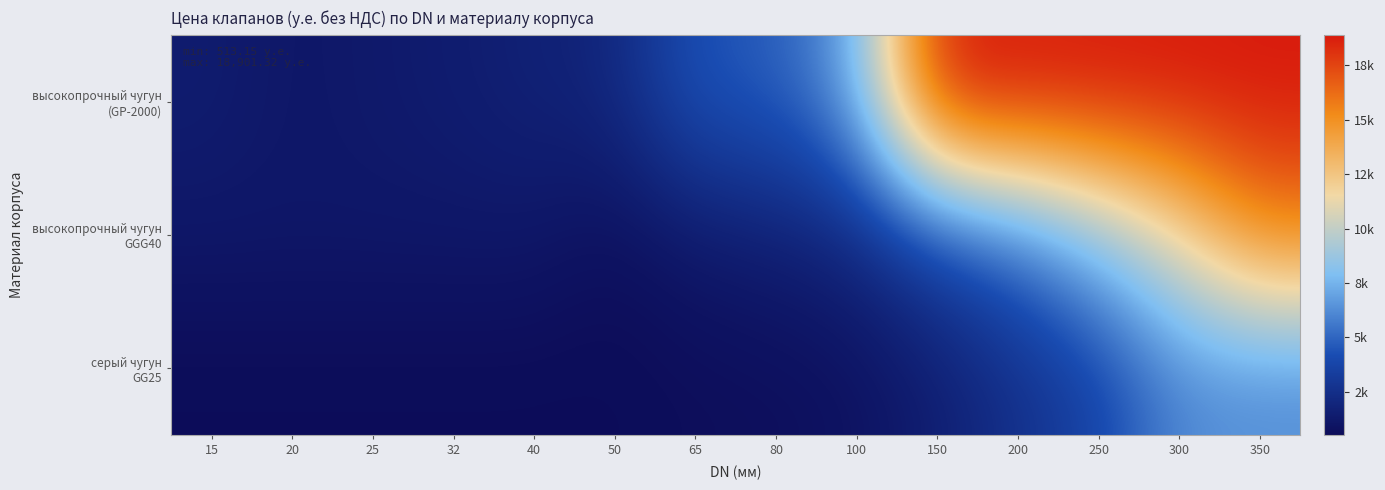

What is the difference between the highest and lowest values at 32?

921.3